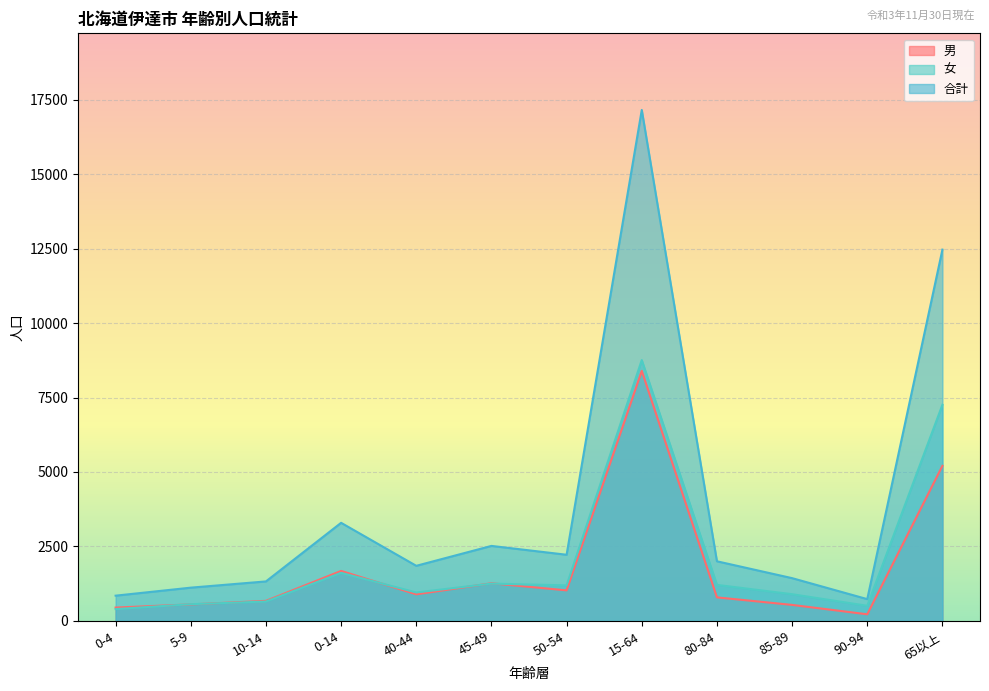

Which category has the highest value in the 合計 series?

15-64